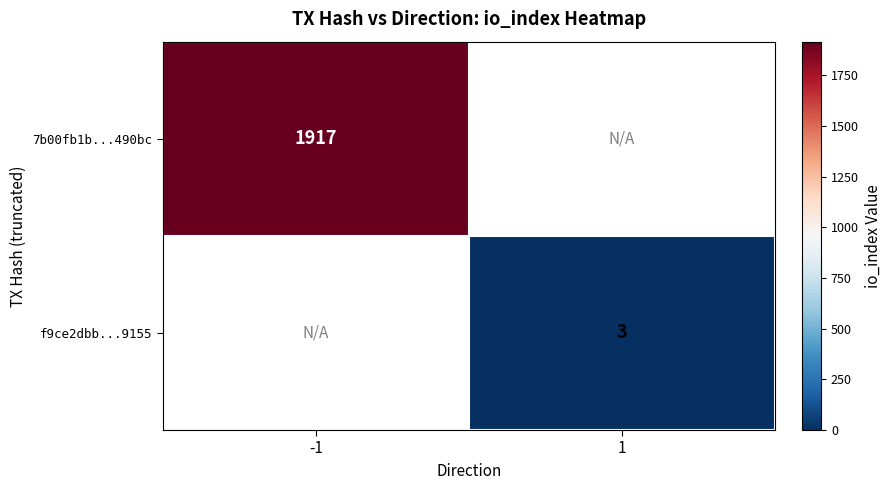

The value of f9ce2dbb...9155 at 1 is 3. True or false?

True